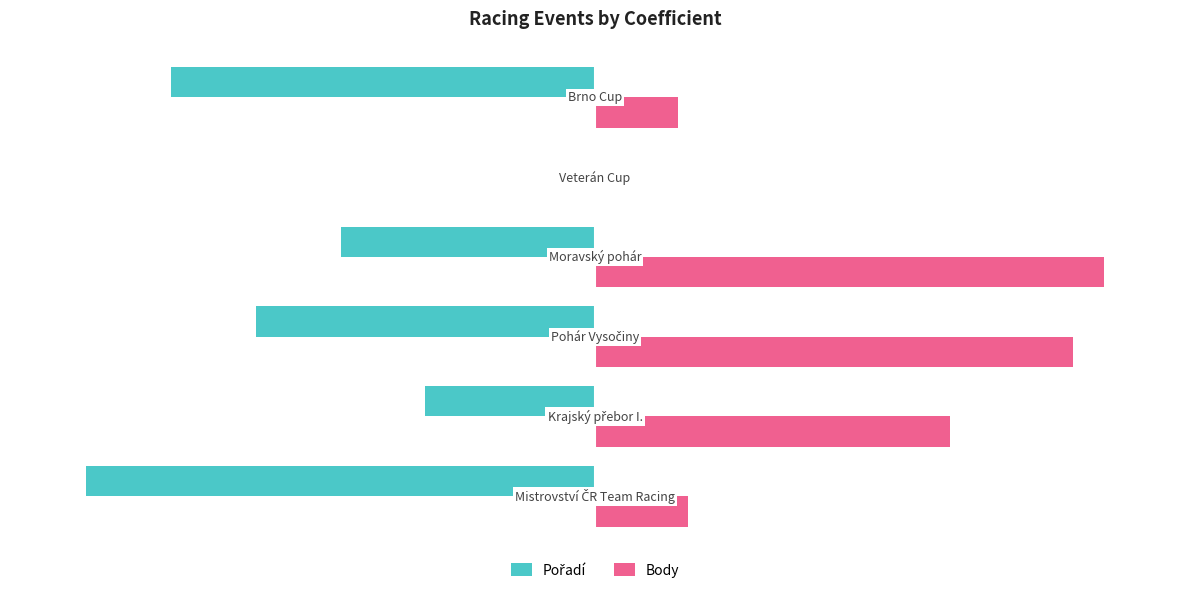

How many groups of bars are there?

6